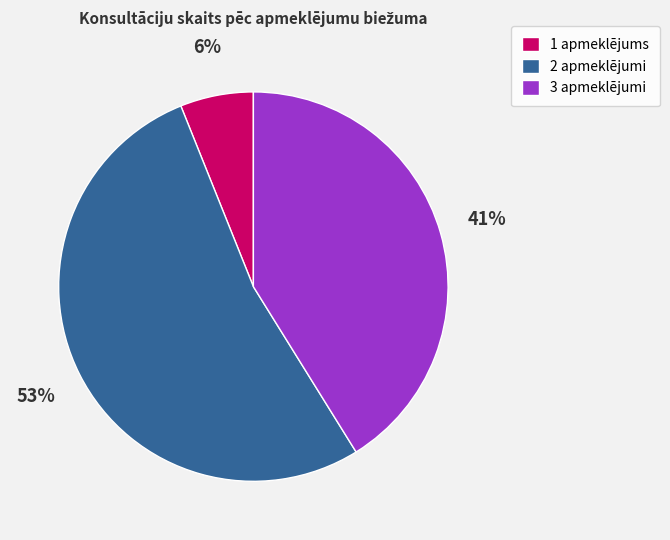

Is there any slice that represents more than half of the pie?

Yes